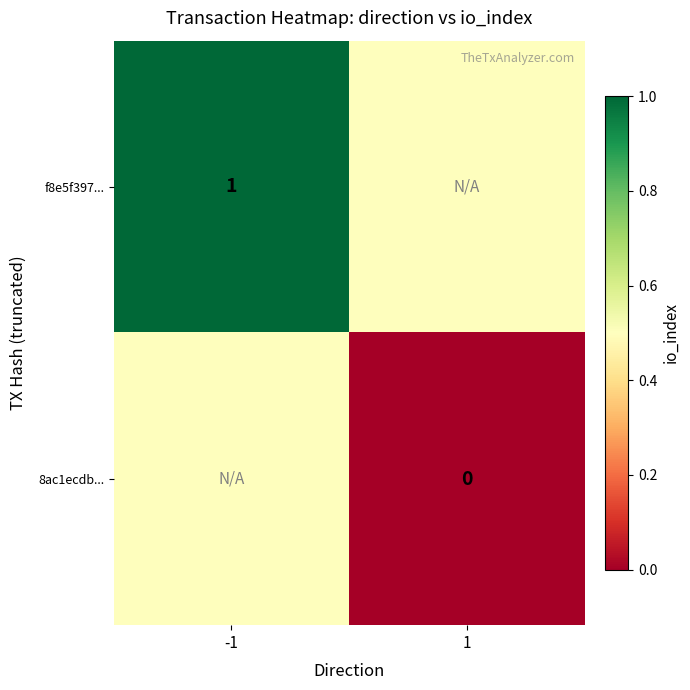

Between -1 and 1, which is larger?

-1